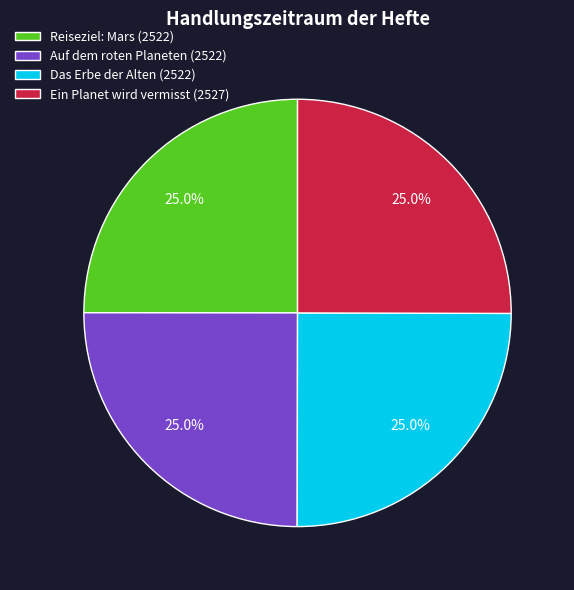

Does any single category account for the majority?

No